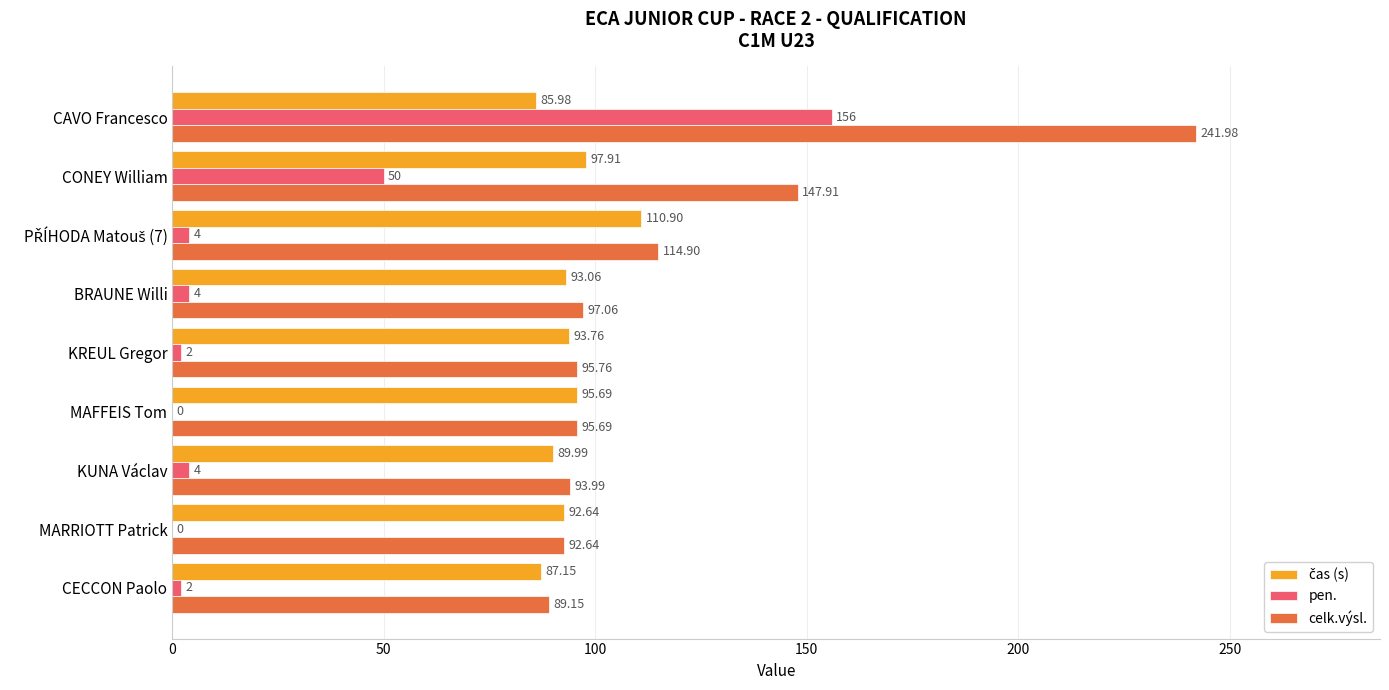

Between MARRIOTT Patrick and CONEY William, which series saw the biggest shift?

celk.výsl.